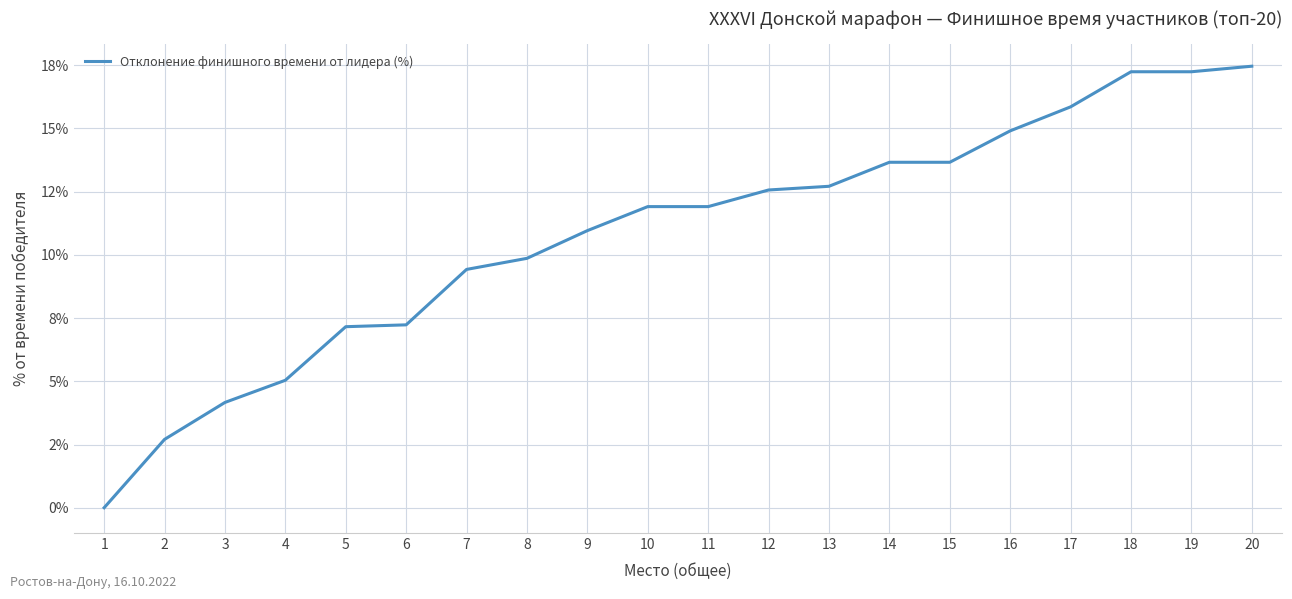

What is the difference between the second highest and second lowest values?

14.5